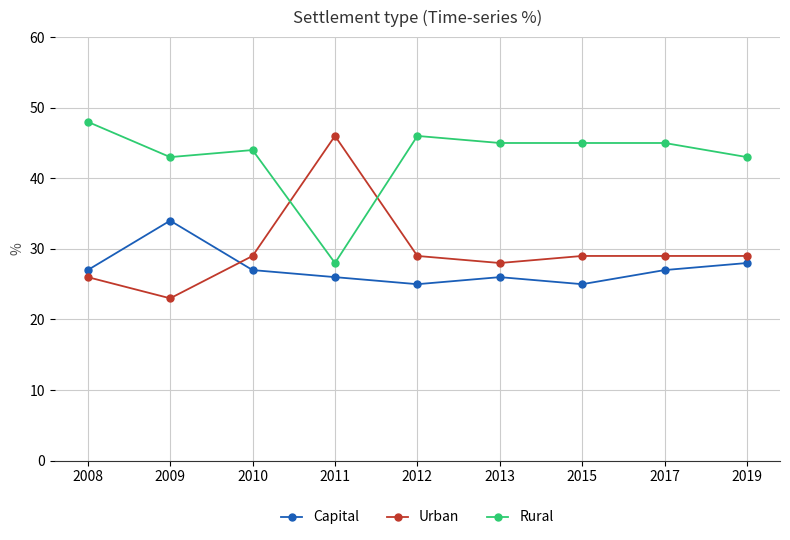

What is the highest value of the Capital series?

34